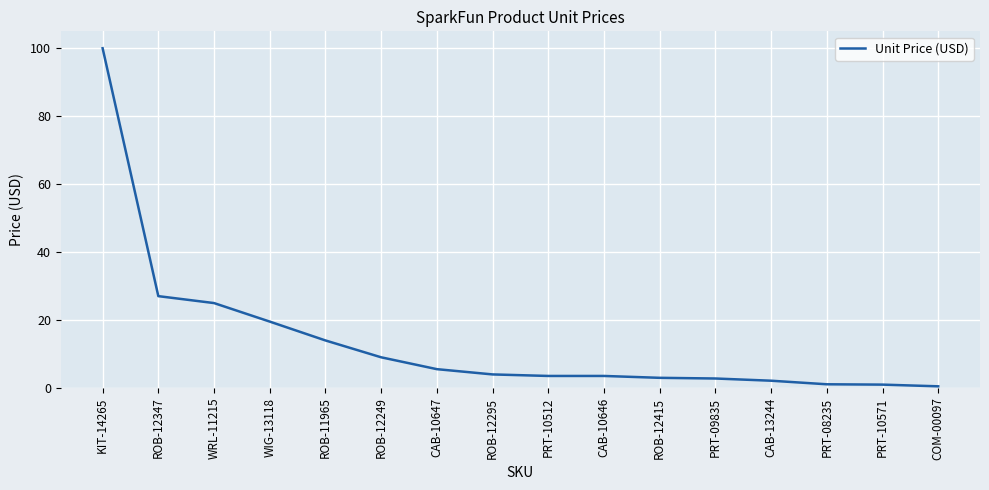

What is the greatest value displayed?

100.0